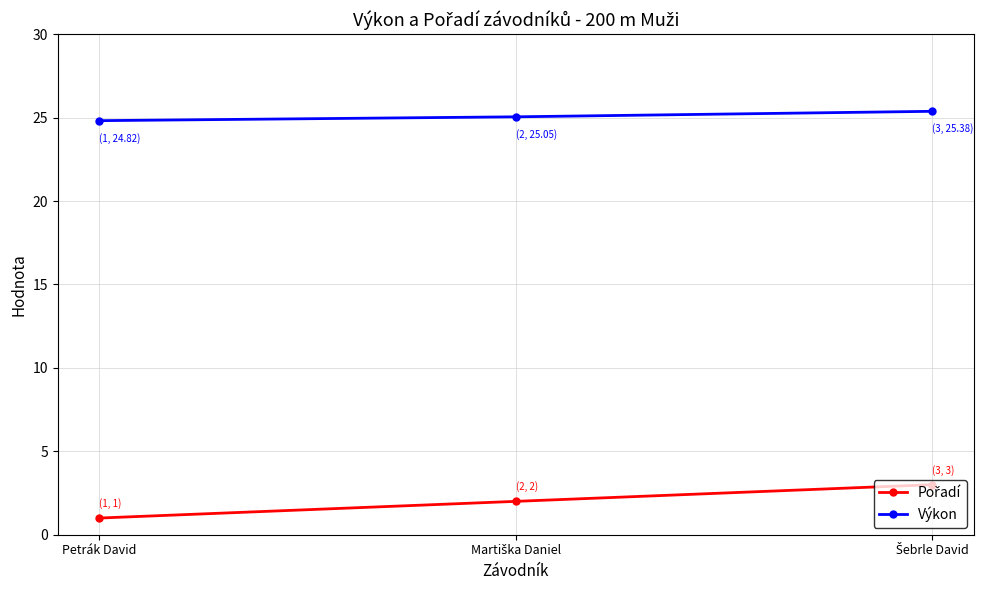

What is the label of the 1st point from the left?

Petrák David